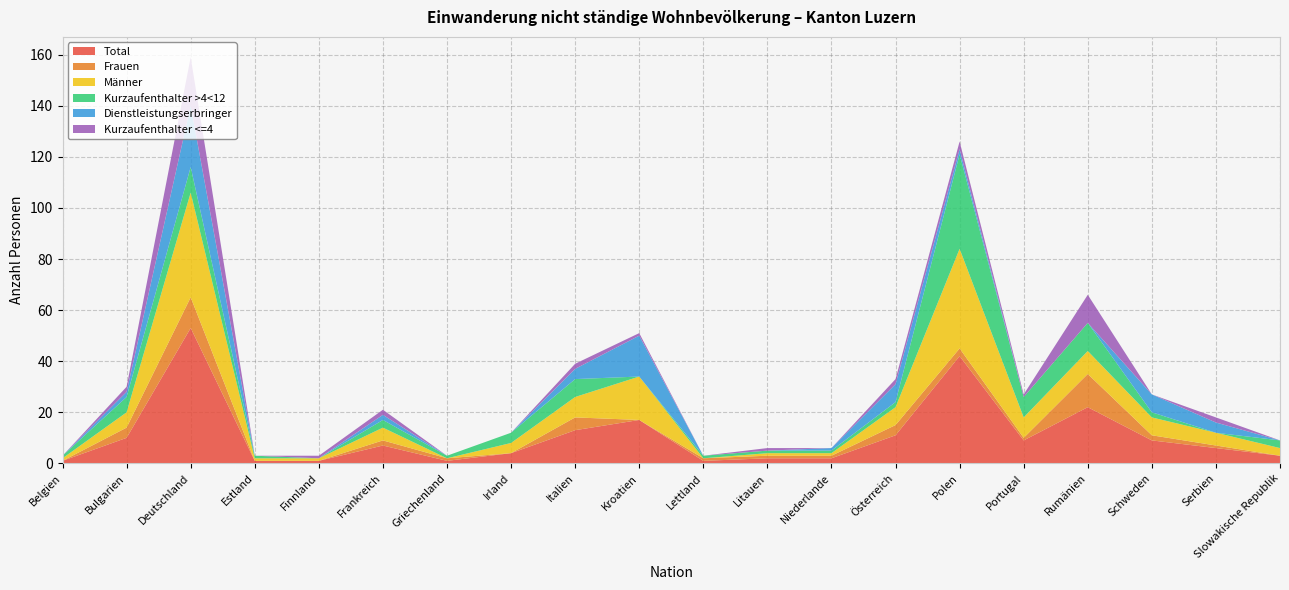

Reading left to right, transcribe all the data shown in this chart.

Total: Belgien=1	Bulgarien=10	Deutschland=53	Estland=1	Finnland=1	Frankreich=7	Griechenland=1	Irland=4	Italien=13	Kroatien=17	Lettland=1	Litauen=2	Niederlande=2	Österreich=11	Polen=42	Portugal=9	Rumänien=22	Schweden=9	Serbien=6	Slowakische Republik=3
Frauen: Belgien=0	Bulgarien=4	Deutschland=12	Estland=0	Finnland=0	Frankreich=2	Griechenland=1	Irland=0	Italien=5	Kroatien=0	Lettland=1	Litauen=1	Niederlande=1	Österreich=4	Polen=3	Portugal=1	Rumänien=13	Schweden=2	Serbien=1	Slowakische Republik=0
Männer: Belgien=1	Bulgarien=6	Deutschland=41	Estland=1	Finnland=1	Frankreich=5	Griechenland=0	Irland=4	Italien=8	Kroatien=17	Lettland=0	Litauen=1	Niederlande=1	Österreich=7	Polen=39	Portugal=8	Rumänien=9	Schweden=7	Serbien=5	Slowakische Republik=3
Kurzaufenthalter >4<12: Belgien=1	Bulgarien=6	Deutschland=10	Estland=1	Finnland=0	Frankreich=3	Griechenland=1	Irland=4	Italien=7	Kroatien=0	Lettland=1	Litauen=1	Niederlande=1	Österreich=2	Polen=37	Portugal=8	Rumänien=11	Schweden=2	Serbien=0	Slowakische Republik=3
Dienstleistungserbringer: Belgien=0	Bulgarien=2	Deutschland=24	Estland=0	Finnland=0	Frankreich=2	Griechenland=0	Irland=0	Italien=4	Kroatien=16	Lettland=0	Litauen=0	Niederlande=1	Österreich=7	Polen=2	Portugal=0	Rumänien=0	Schweden=7	Serbien=4	Slowakische Republik=0
Kurzaufenthalter <=4: Belgien=0	Bulgarien=2	Deutschland=19	Estland=0	Finnland=1	Frankreich=2	Griechenland=0	Irland=0	Italien=2	Kroatien=1	Lettland=0	Litauen=1	Niederlande=0	Österreich=2	Polen=3	Portugal=1	Rumänien=11	Schweden=0	Serbien=2	Slowakische Republik=0